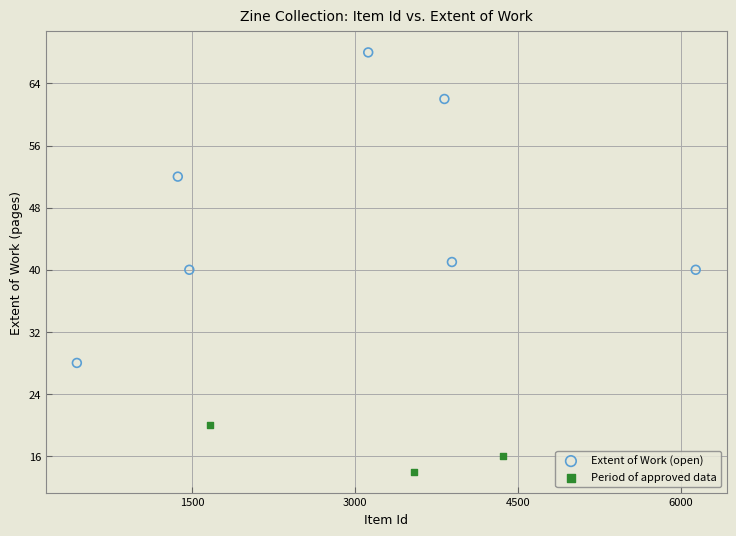

Which series reaches the minimum Y coordinate?

Period of approved data